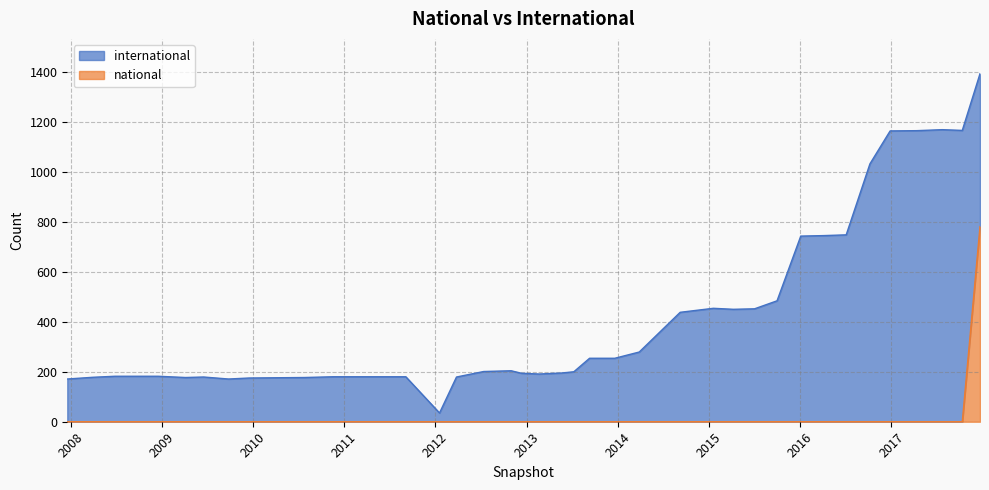

Which has a higher value, 2008-10-10 or 2008-06-27?

2008-10-10